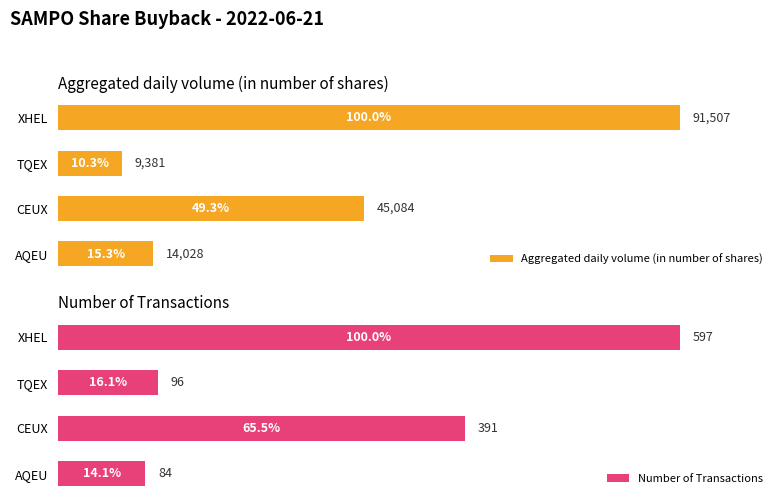

Where is Aggregated daily volume (in number of shares) nearest to the value 50444?

CEUX